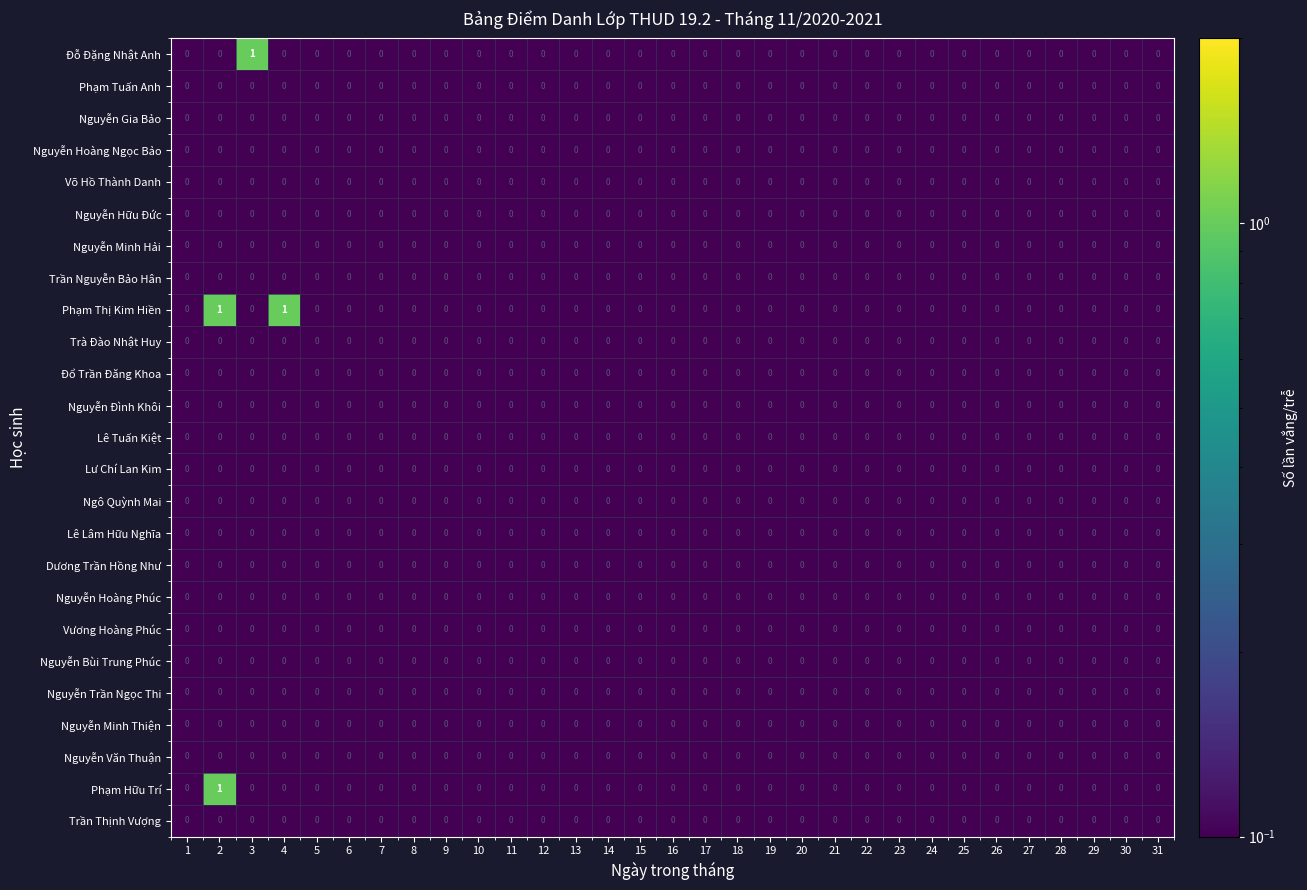

Which series changed the most between 4 and 29?

Phạm Thị Kim Hiền